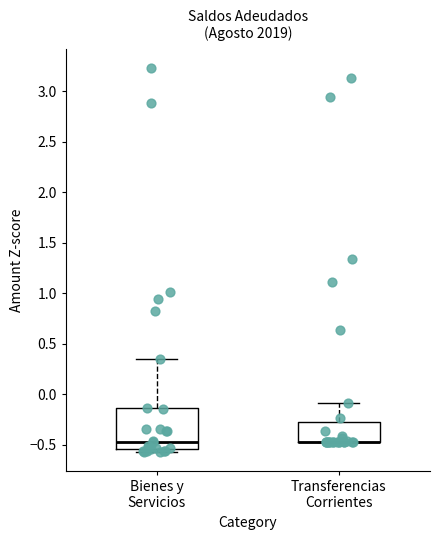

Which box is the tallest, from its lower edge to its upper edge?

Bienes y Servicios